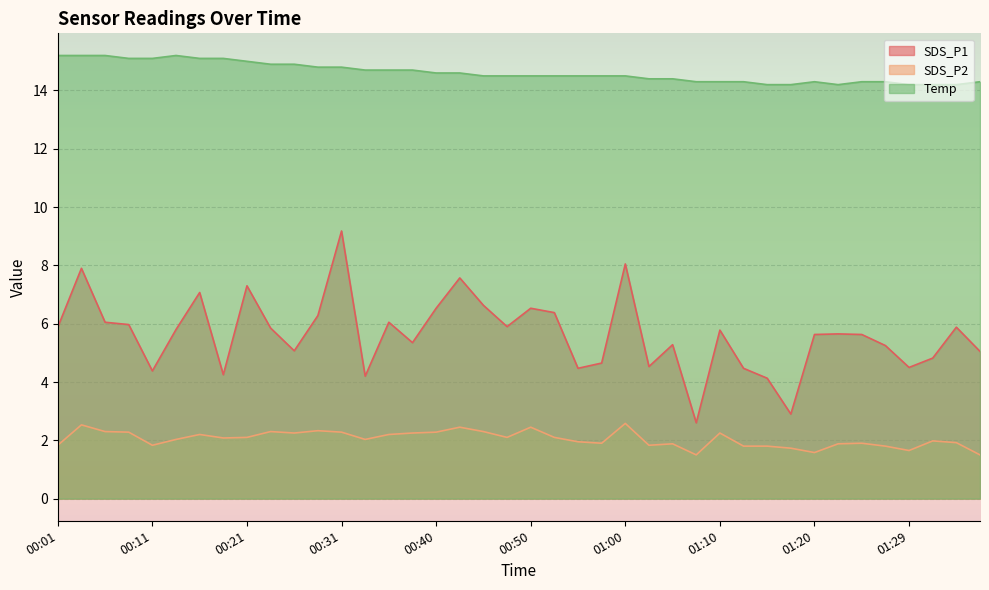

How many data points does each series have?

40